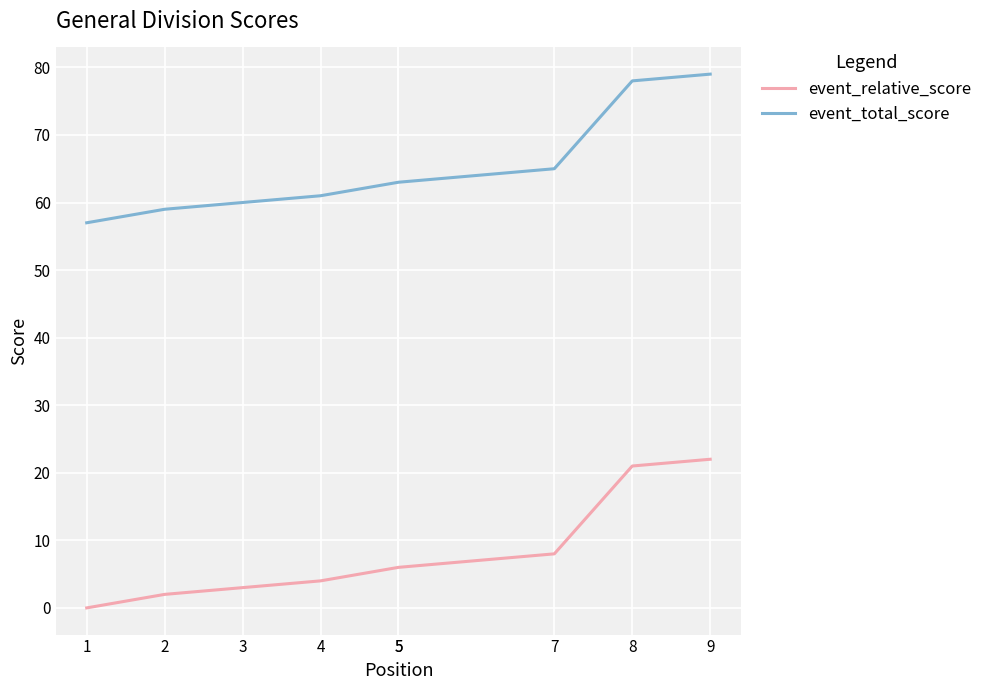

True or false: event_relative_score and event_total_score intersect in this chart.

False